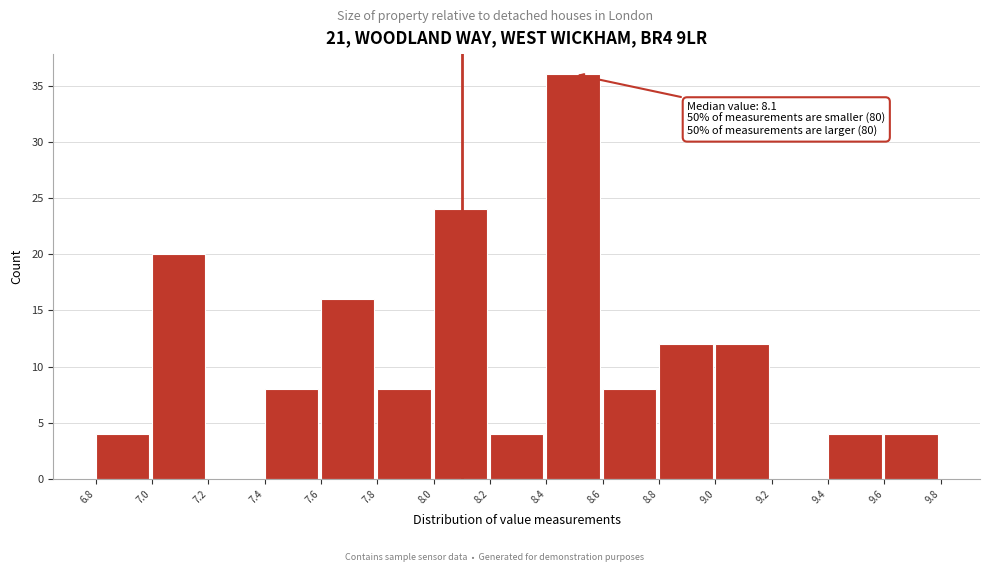

Which range on the x-axis has the tallest bar?

8.4 to 8.6